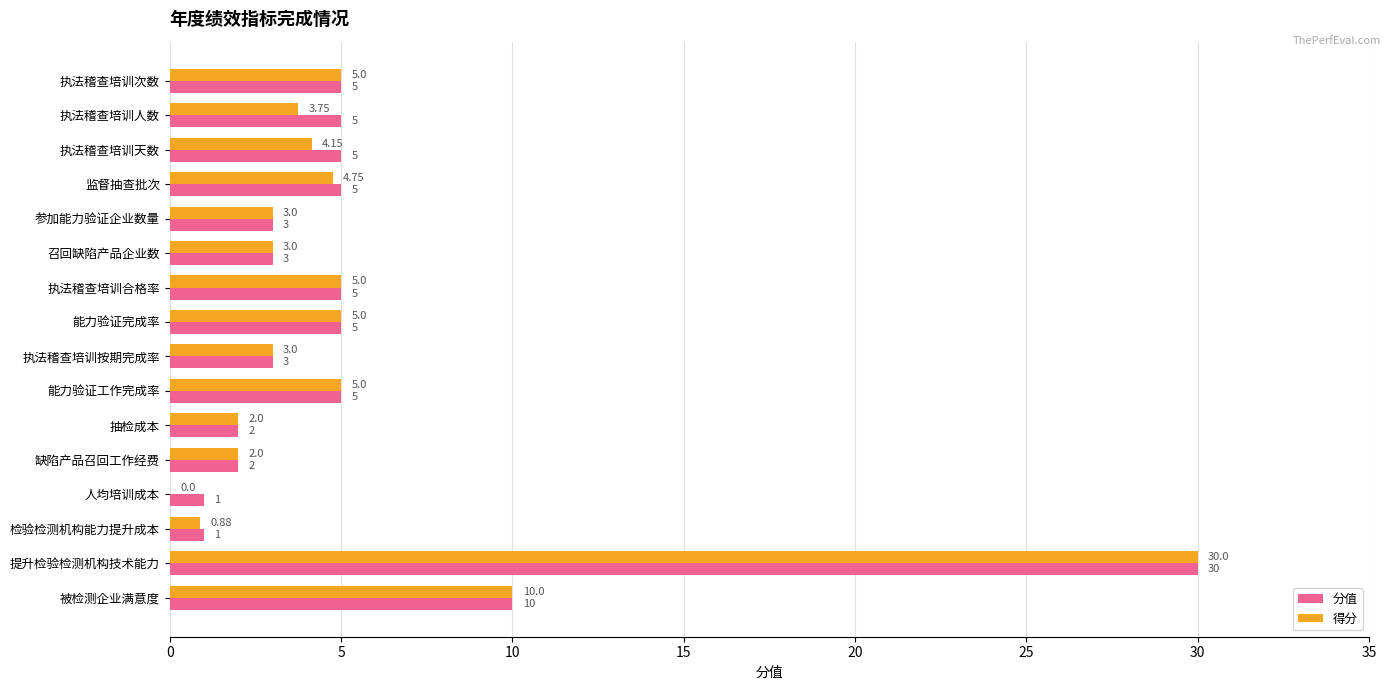

What is the sum of the 分值 values at 人均培训成本 and 被检测企业满意度?

11.0